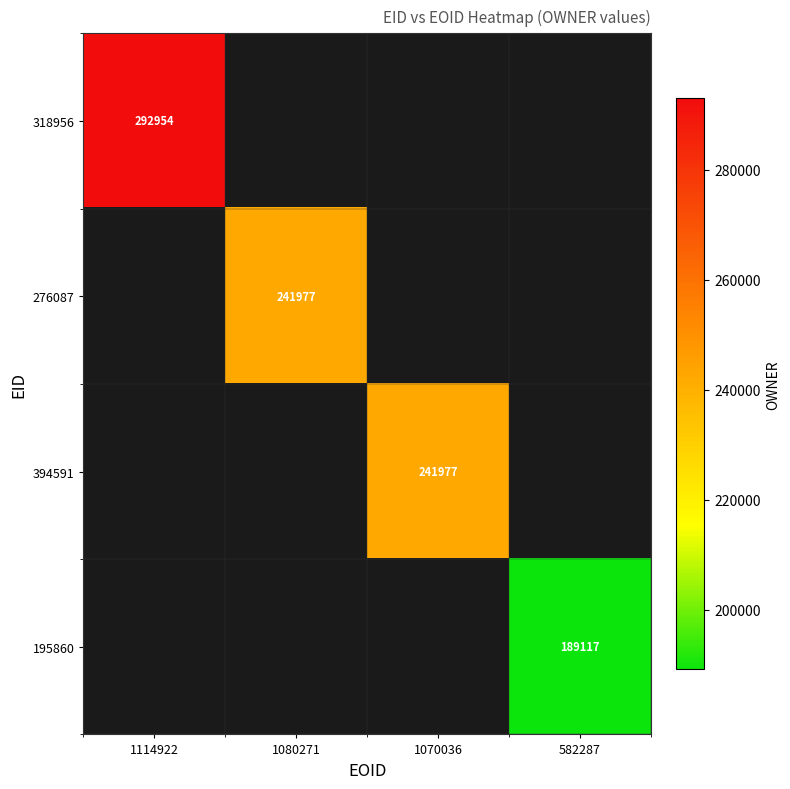

The 276087 series shows 316666 at 1080271. True or false?

False